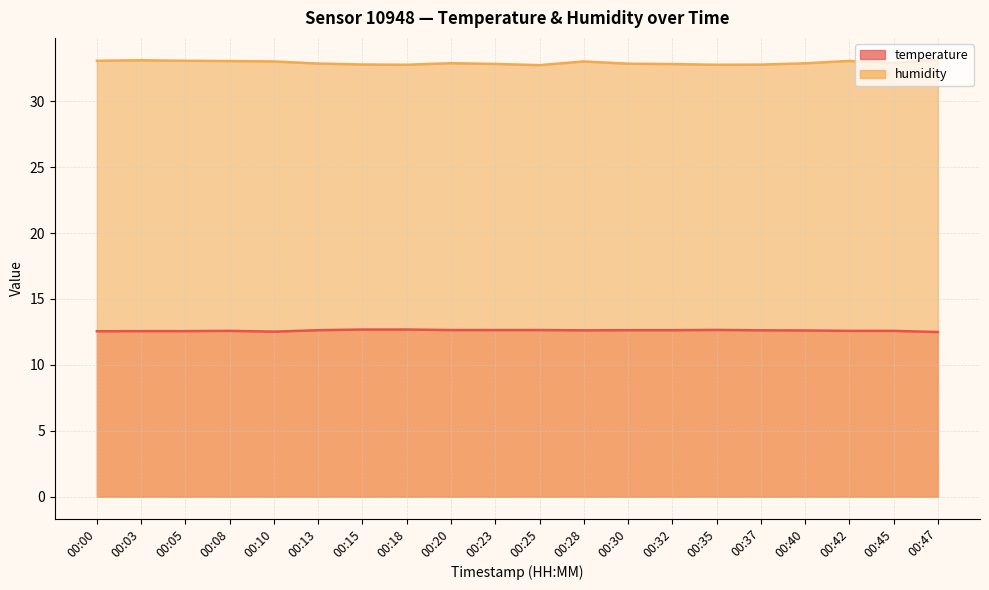

At which category does humidity reach its first local valley?

00:18